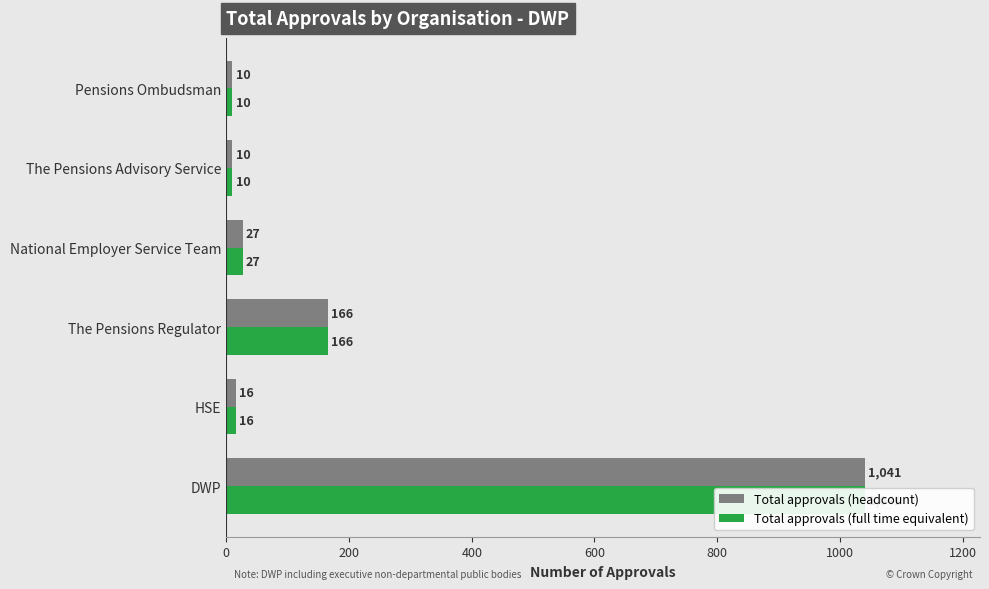

What are all the series names shown in the legend?

Total approvals (headcount), Total approvals (full time equivalent)